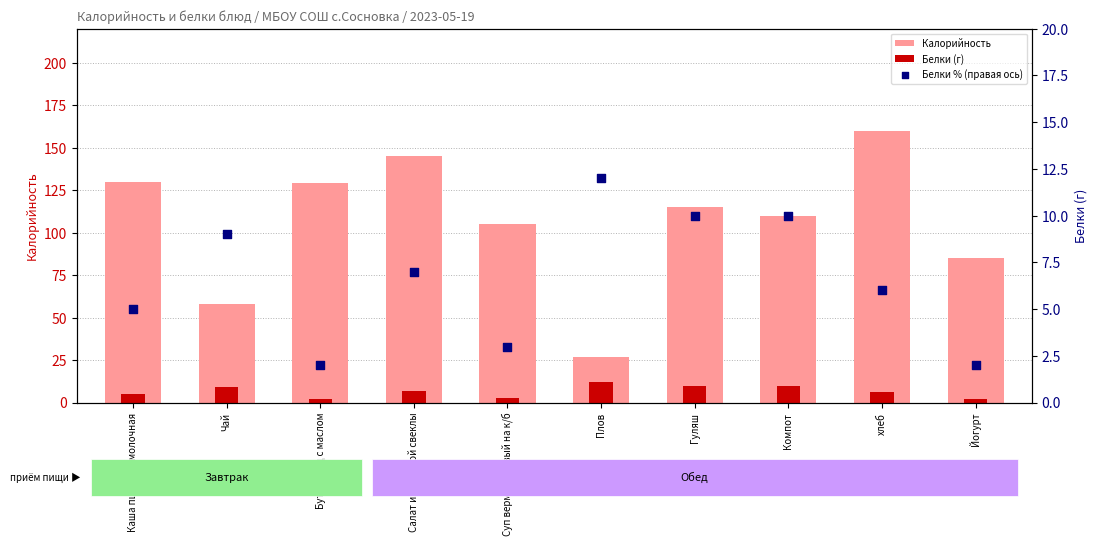

At how many categories does at least one series exceed 47?

9